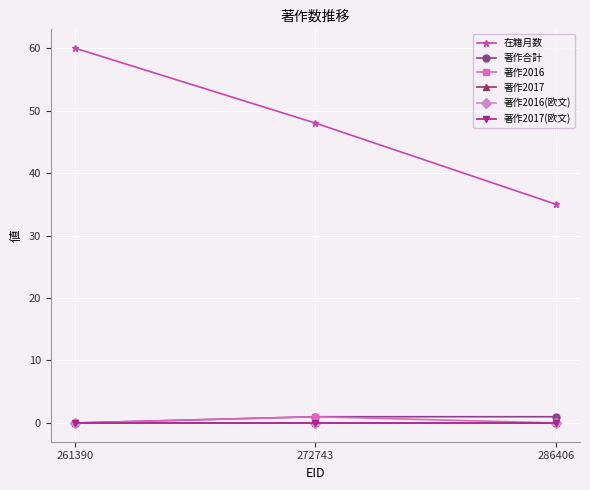

Is this an area chart (filled region under the line)?

No